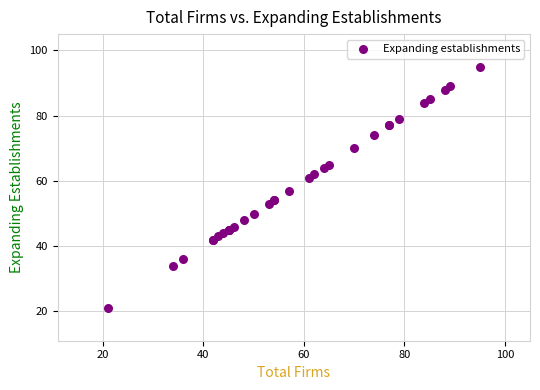

What Y value in the scatter plot is closest to 58?

57